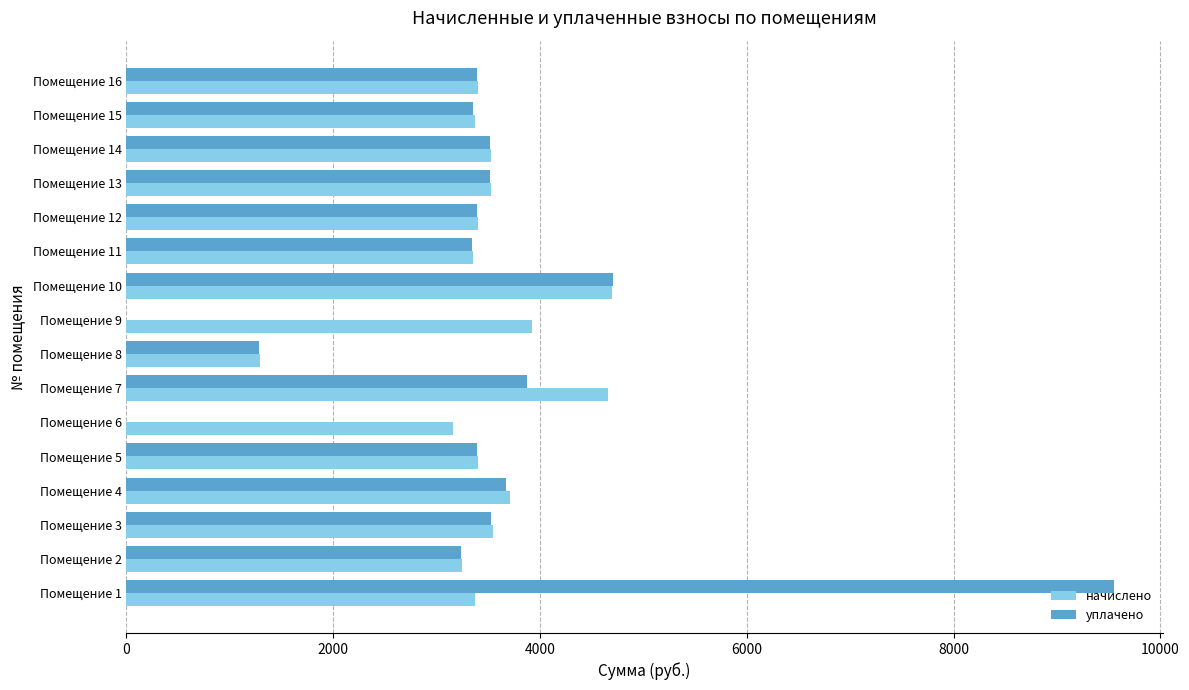

What is the sum of the уплачено values at Помещение 2 and Помещение 11?

6578.0